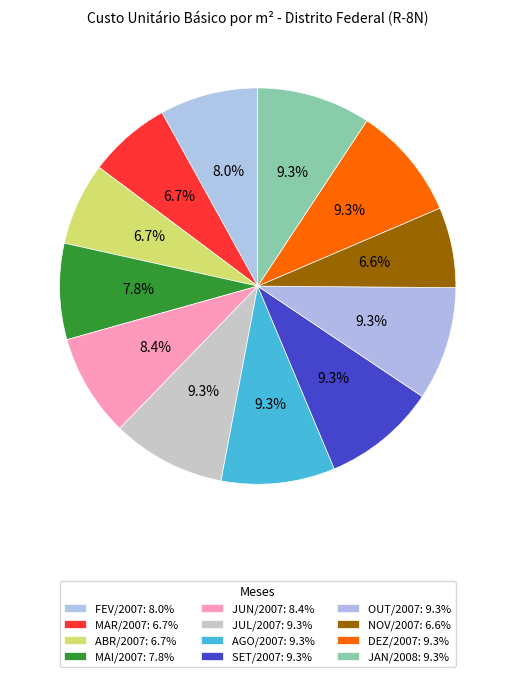

True or false: SET/2007 accounts for 9% of the total.

True